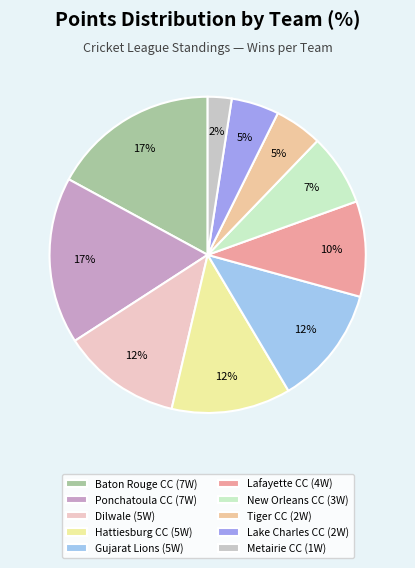

Does Lafayette CC represent more than half of the total?

No